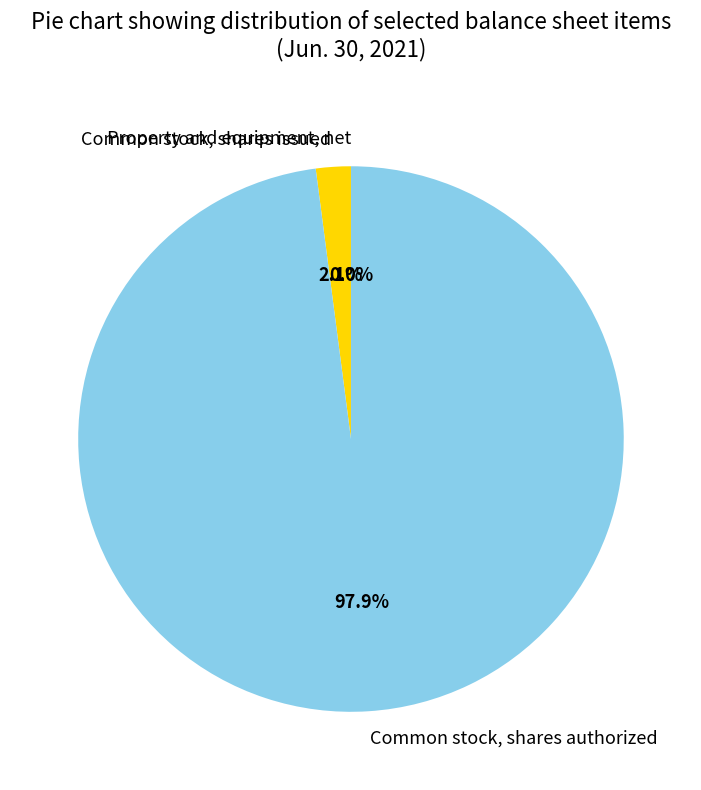

Between Common stock, shares authorized and Common stock, shares issued, which is larger?

Common stock, shares authorized